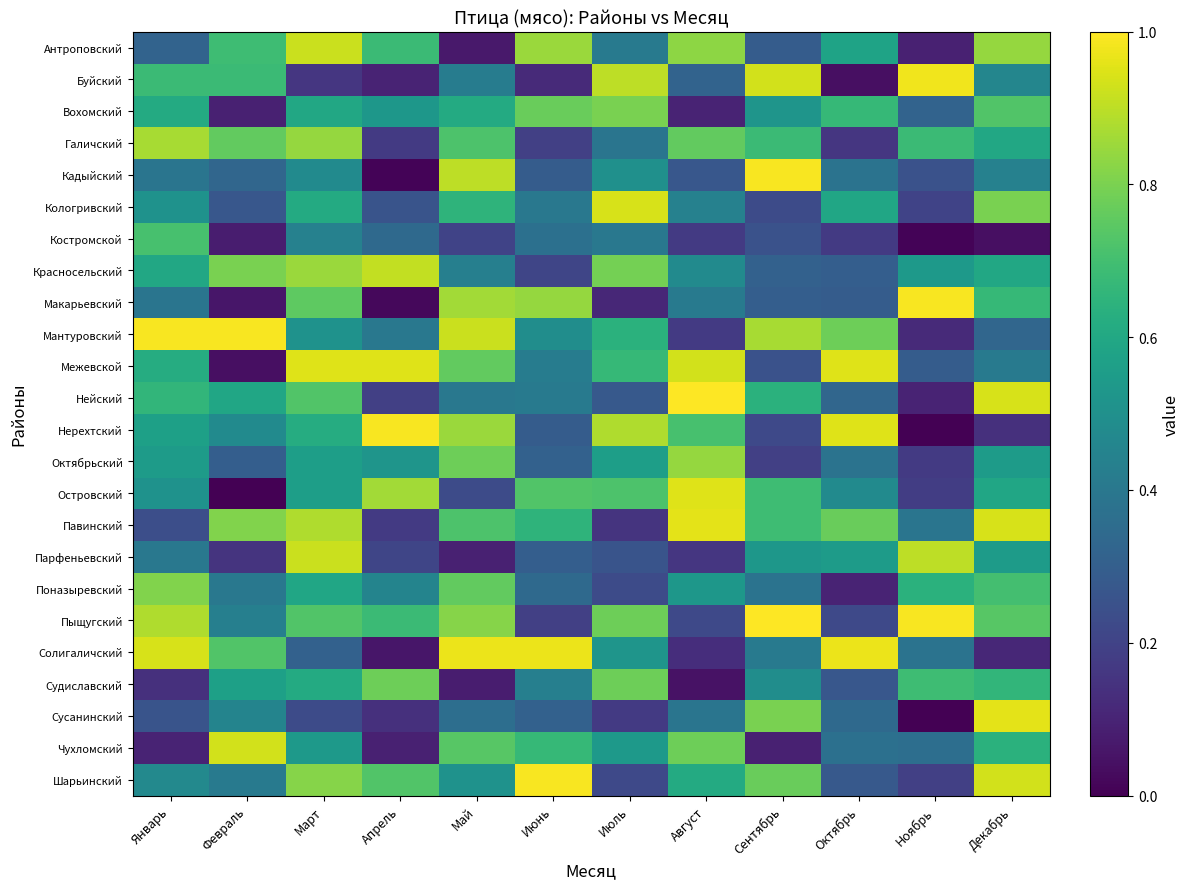

Rank the series at Март from highest to lowest value.

Межевской, Антроповский, Парфеньевский, Павинский, Красносельский, Галичский, Шарьинский, Макарьевский, Нейский, Пыщугский, Нерехтский, Кологривский, Судиславский, Вохомский, Поназыревский, Октябрьский, Островский, Чухломский, Мантуровский, Кадыйский, Костромской, Солигаличский, Сусанинский, Буйский